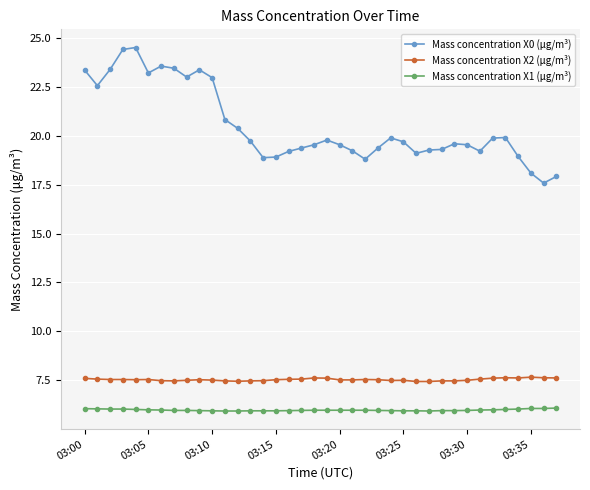

What is the value of the Mass concentration X0 (μg/m³) point at the 26th from the left?

19.7